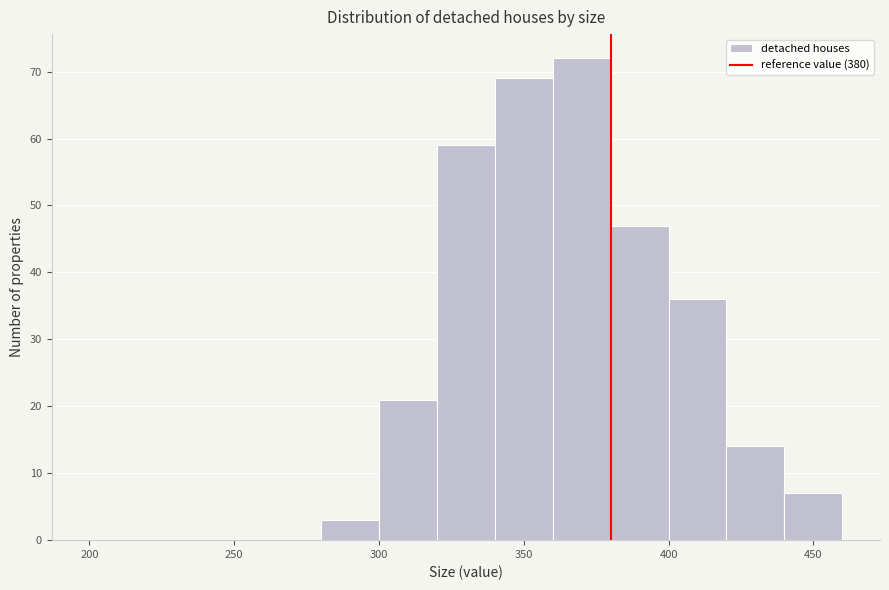

How tall is the bar that spans 320 to 340 on the x-axis? The values are not printed on the chart, so give them approximately, as read against the axis.

59